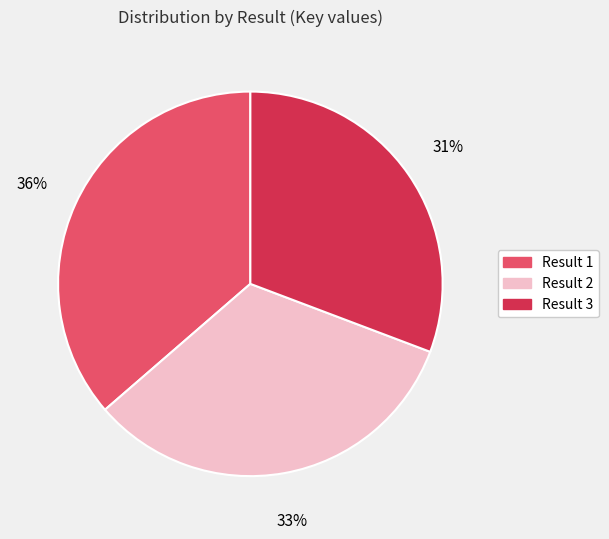

Between Result 1 and Result 3, which is larger?

Result 1